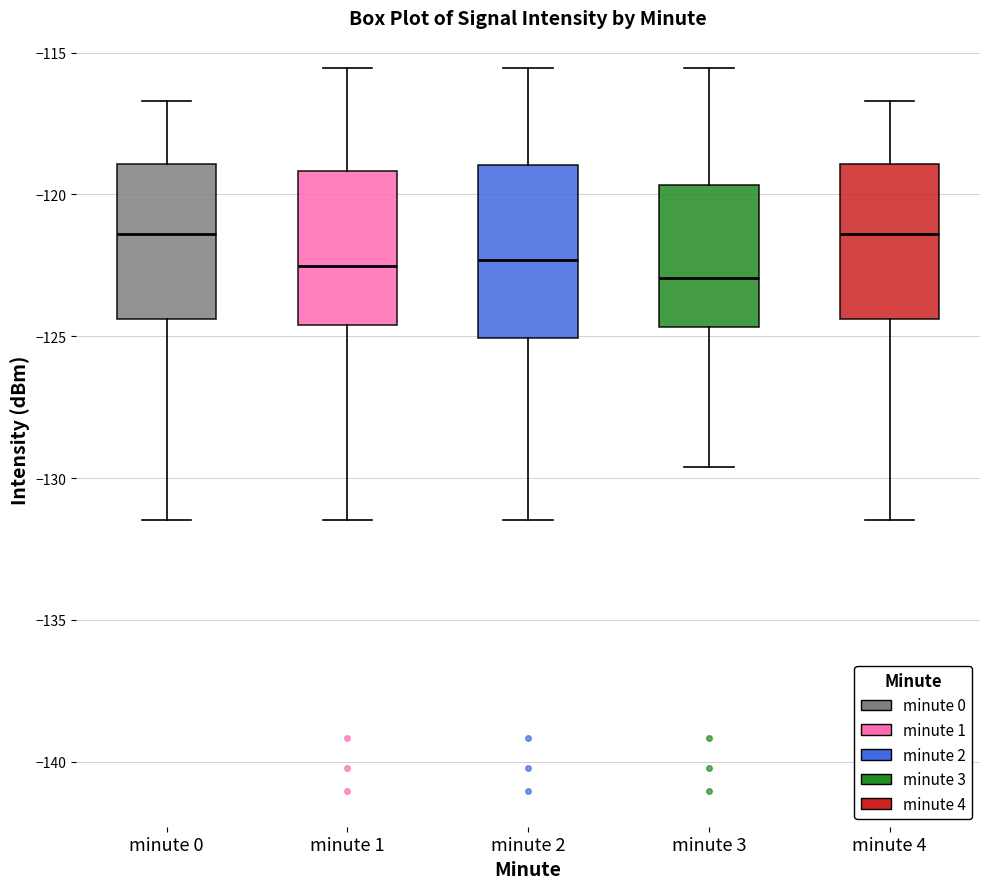

Where does the lower whisker of the box for minute 2 end on the y-axis? The values are not printed on the chart, so give them approximately, as read against the axis.

-131.5